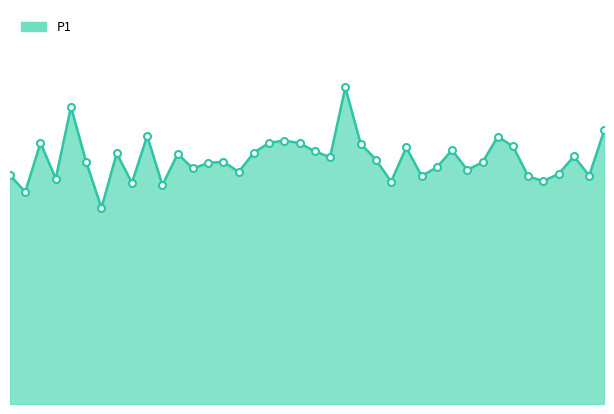

At which category does the data reach its first local valley?

00:04